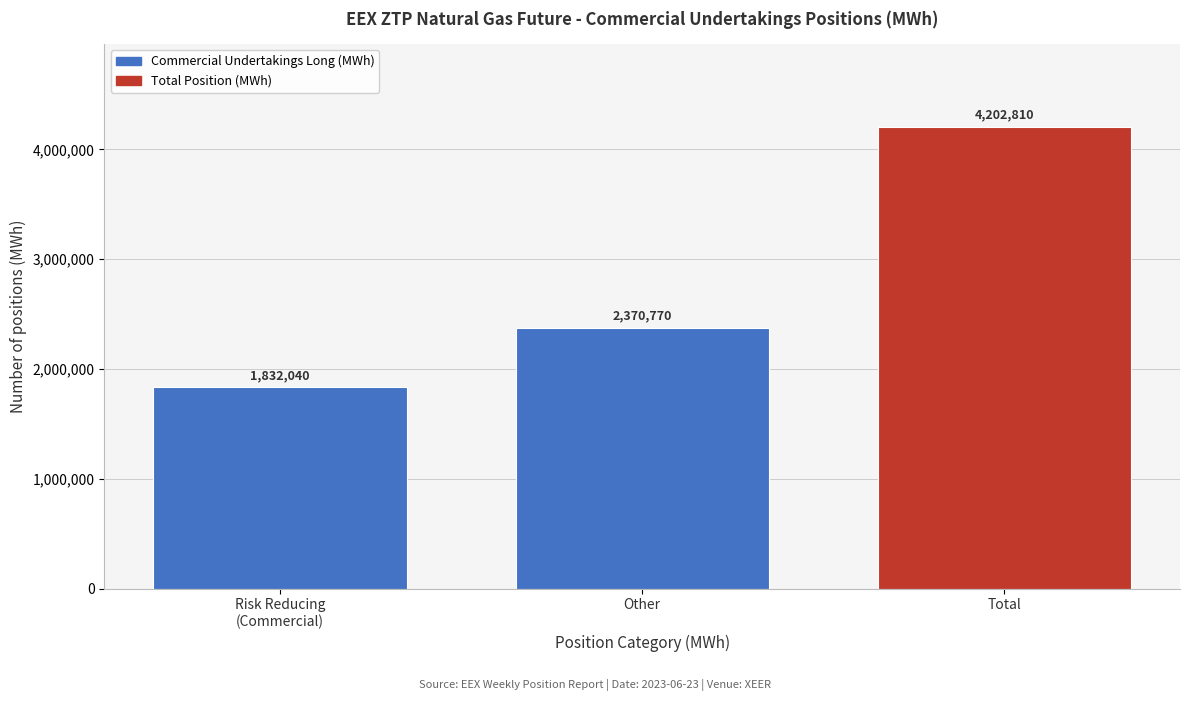

Reading left to right, extract all data points from this chart.

1832040	2370770	4202810